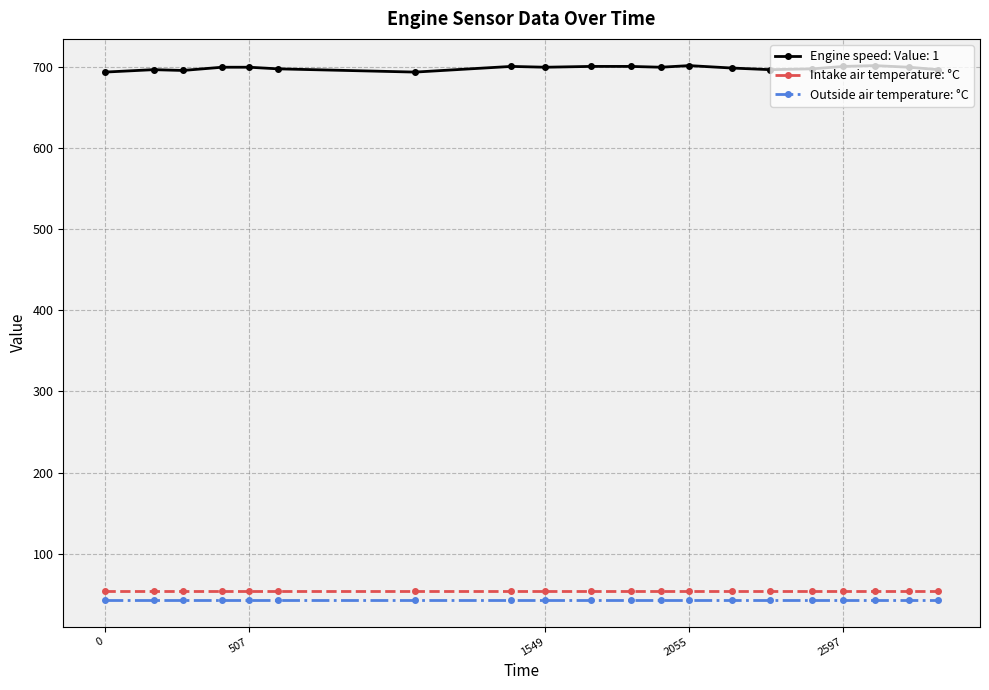

Which series has the widest spread of values?

Engine speed: Value: 1